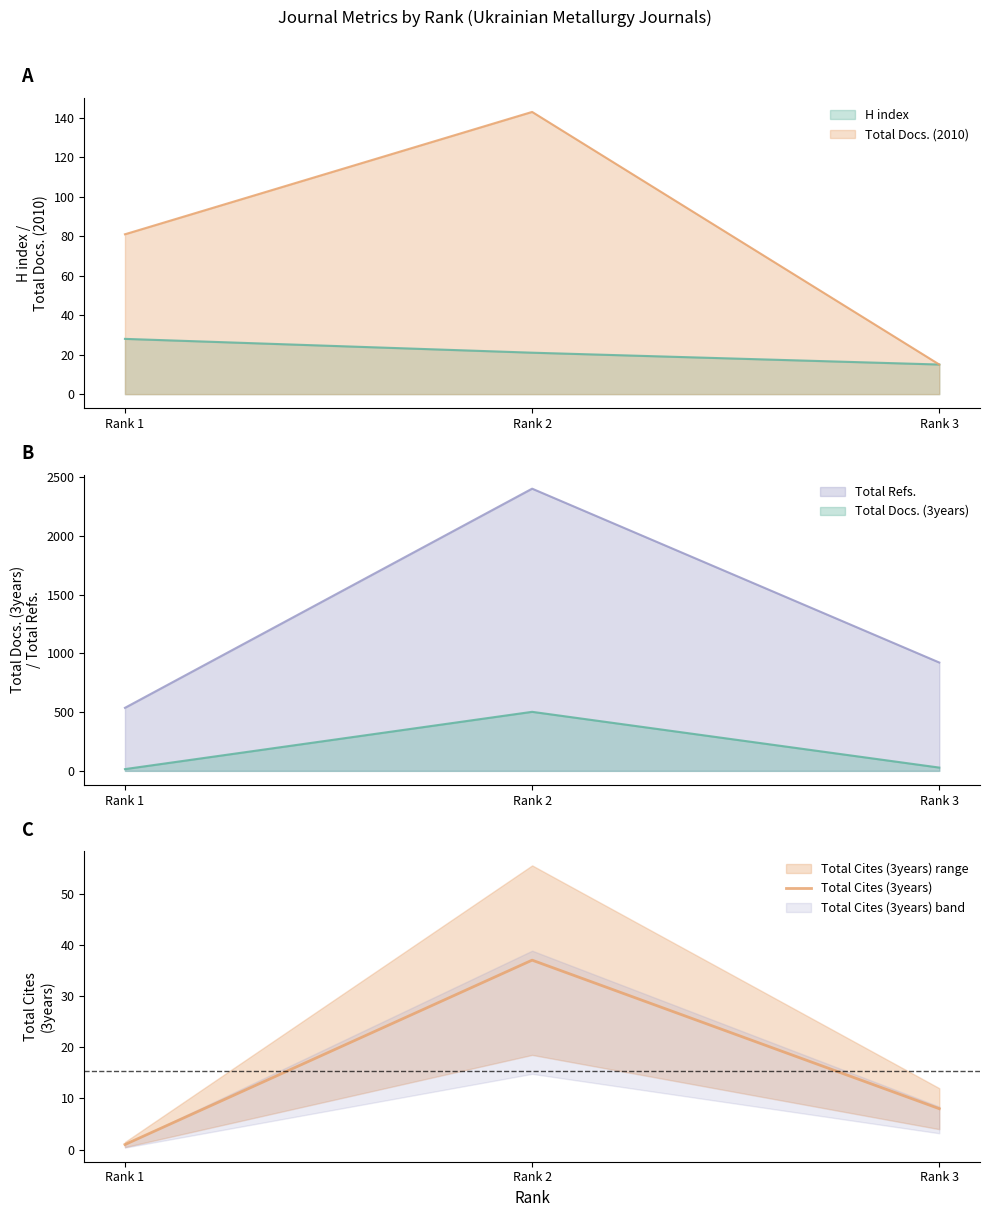

Rank the categories by value from highest to lowest.

Rank 2, Rank 3, Rank 1